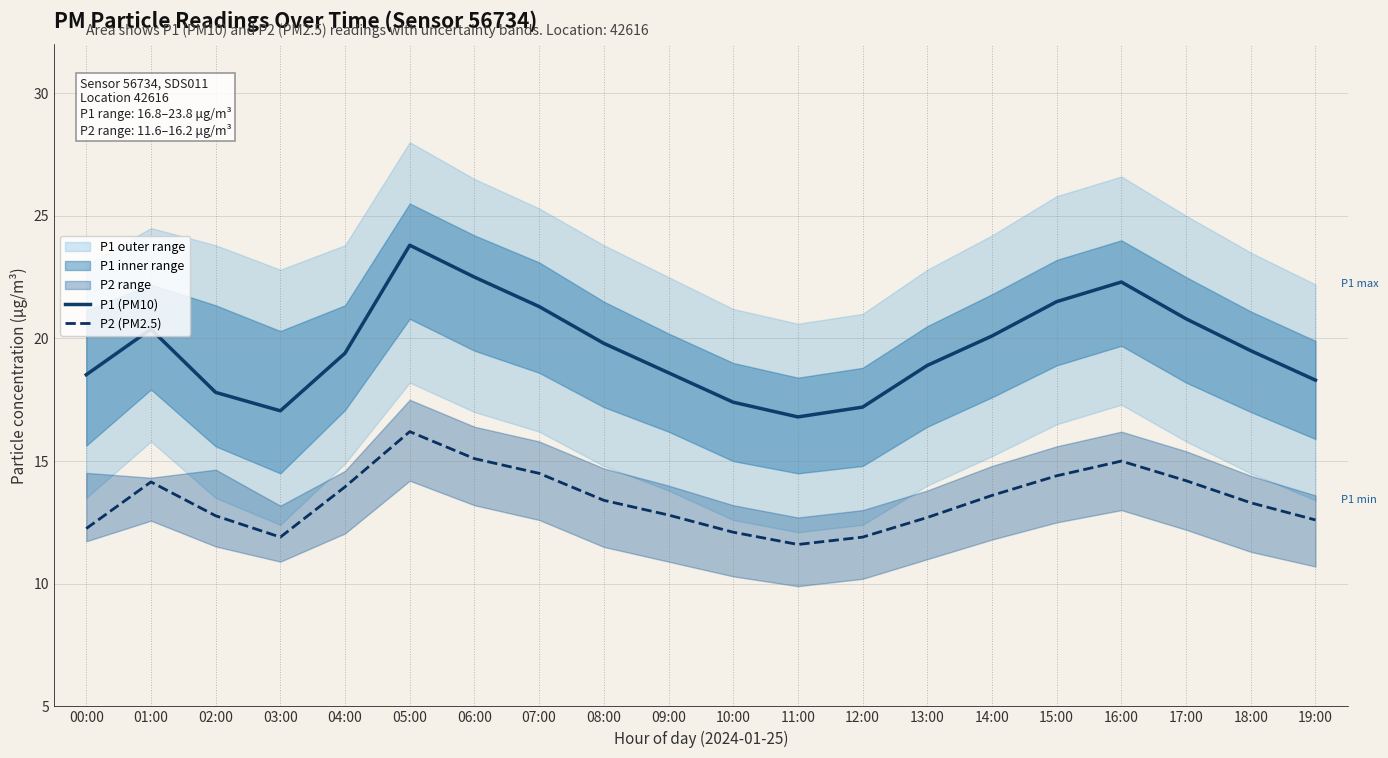

What is the total value across all series at 16:00?

37.3